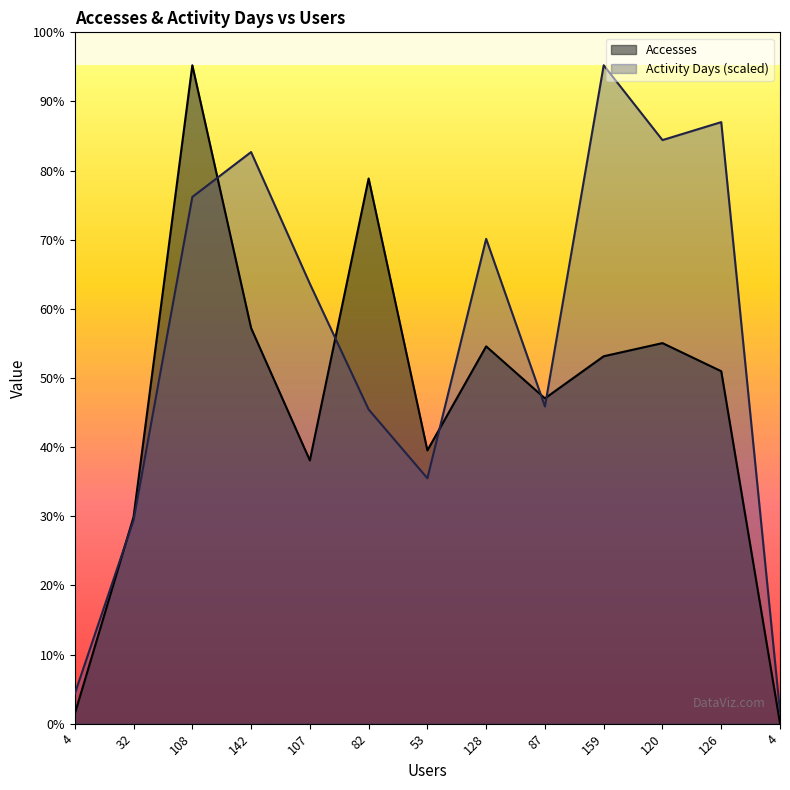

Rank the series by their maximum value, from highest to lowest.

Accesses, Activity Days